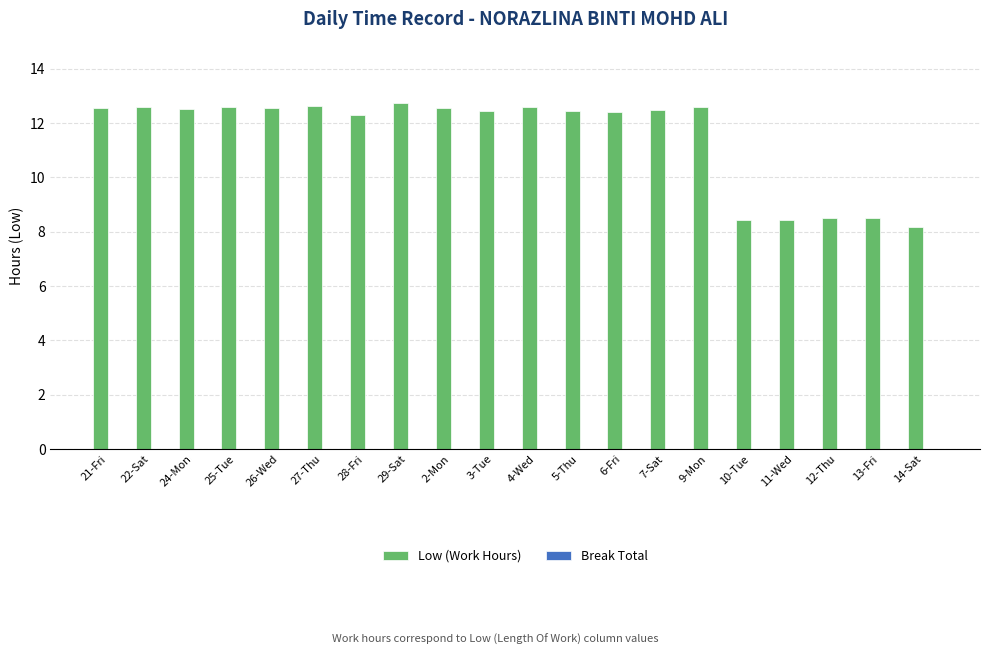

What is the ratio of the value at 5-Thu to the value at 2-Mon?

1.0